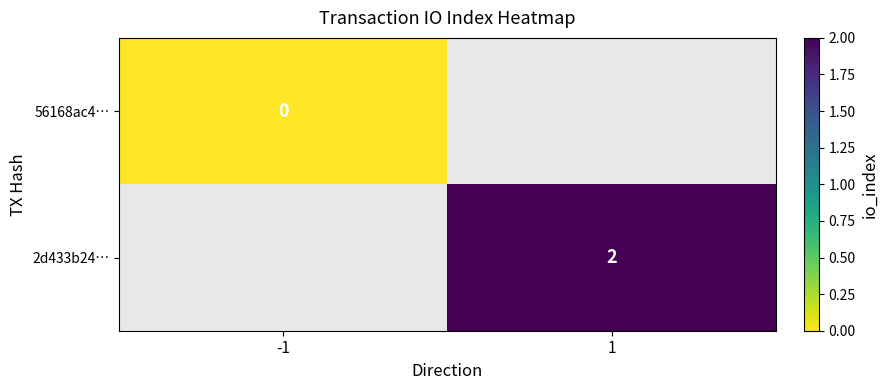

The value of 2d433b24… at 1 is 1. True or false?

False